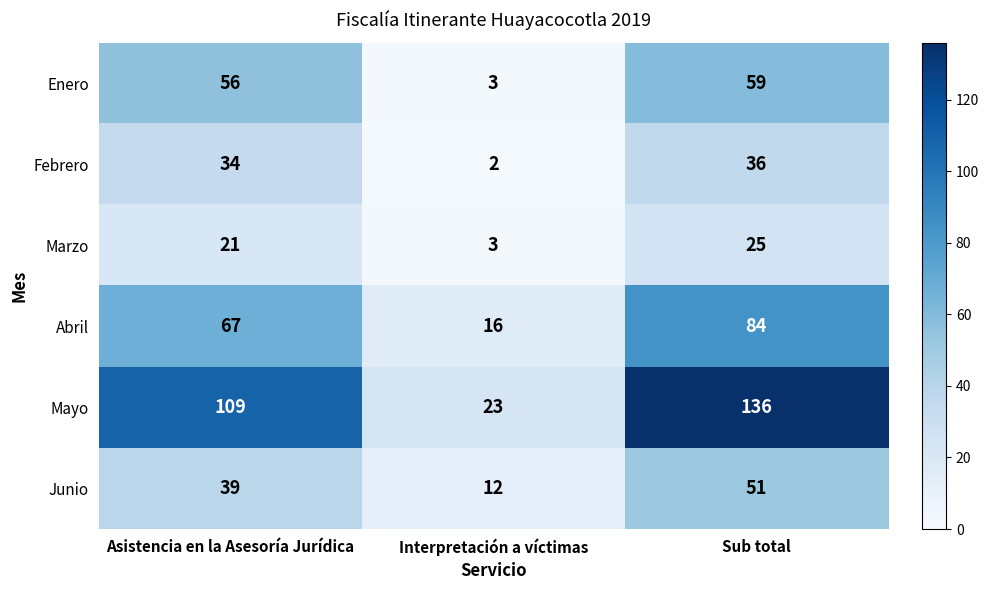

Count the number of data series in this chart.

6